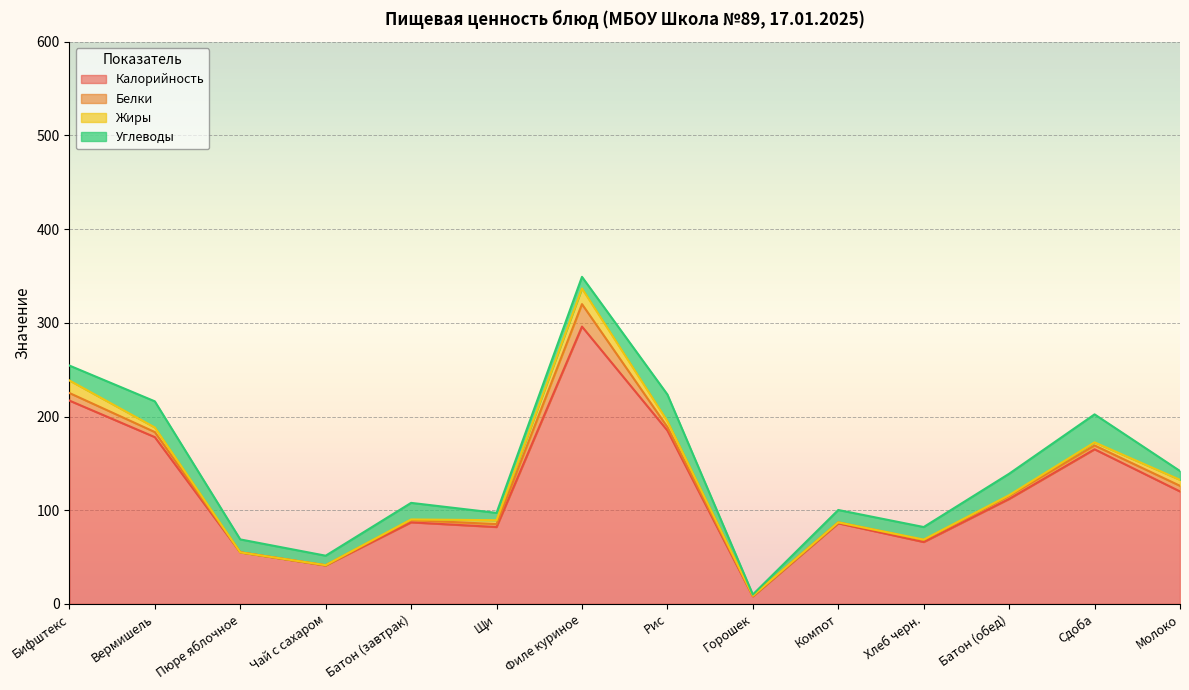

Which has a higher value, Батон (завтрак) or Пюре яблочное?

Батон (завтрак)